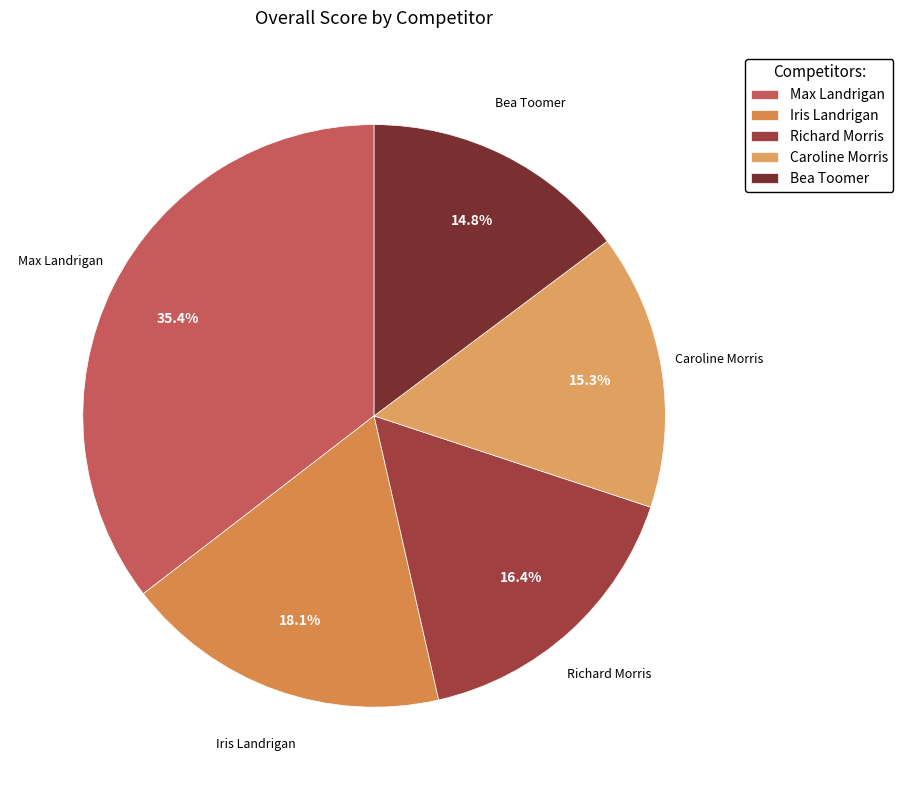

How many segments does this pie chart have?

5